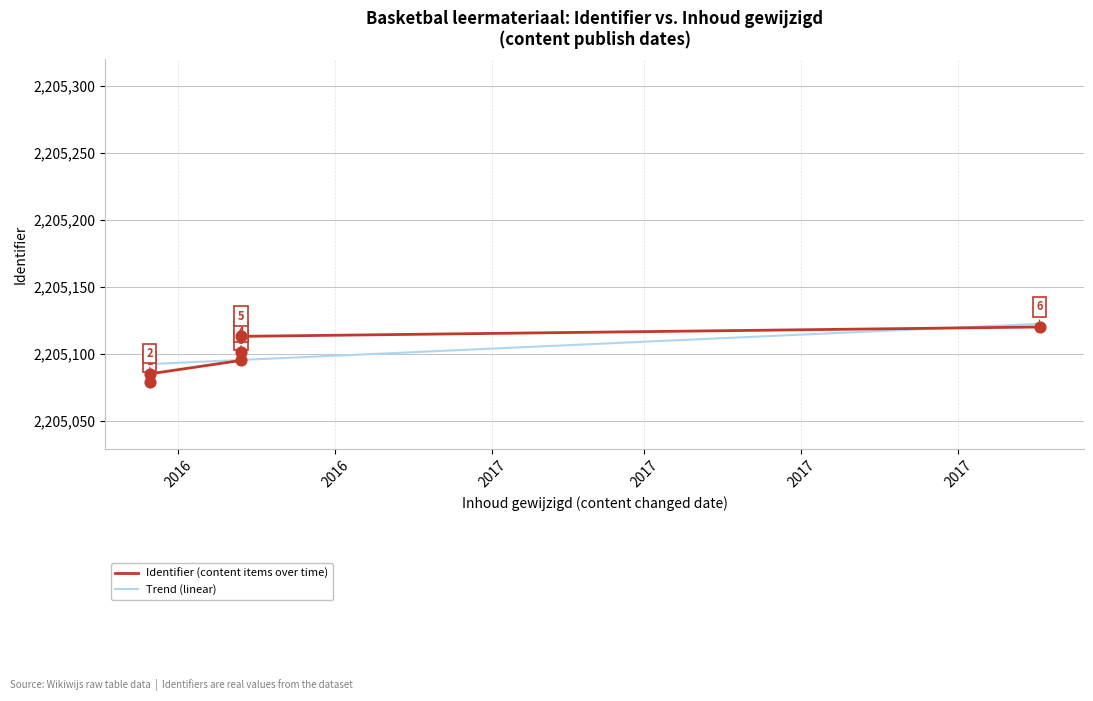

What is the change in value from 2016-07-15 to 2016-09-06?

+34